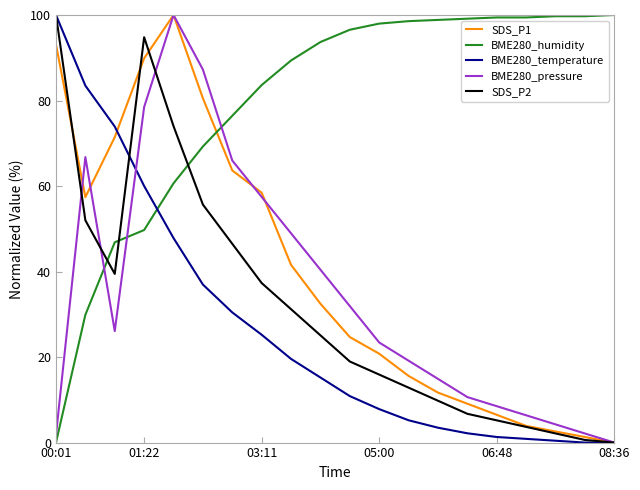

What is the difference between the maximum and minimum values in the BME280_pressure series?

100.0